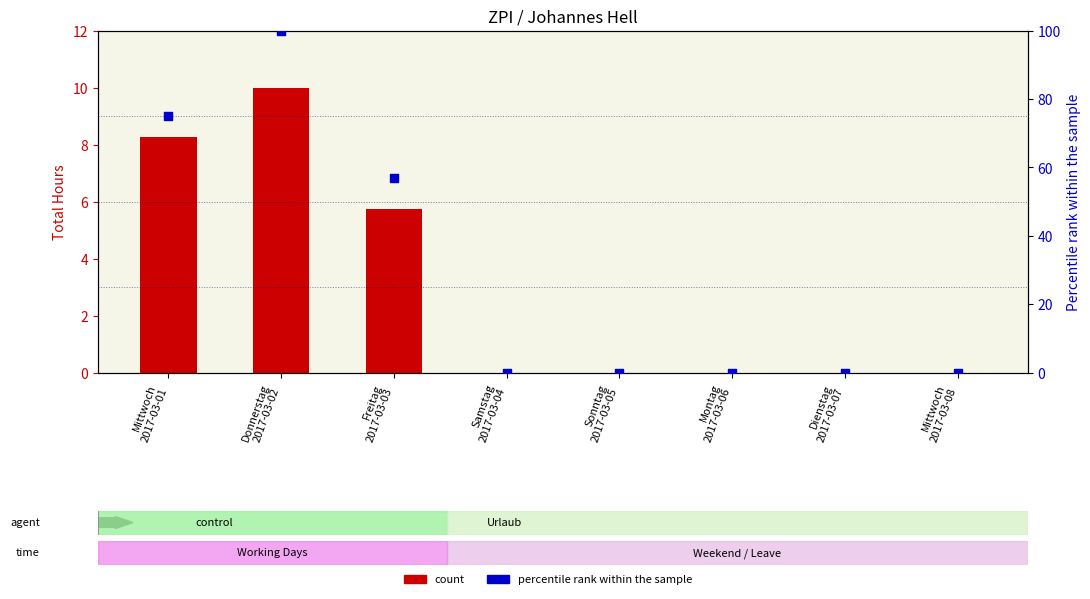

Which series has the largest Y range (max minus min)?

Percentile